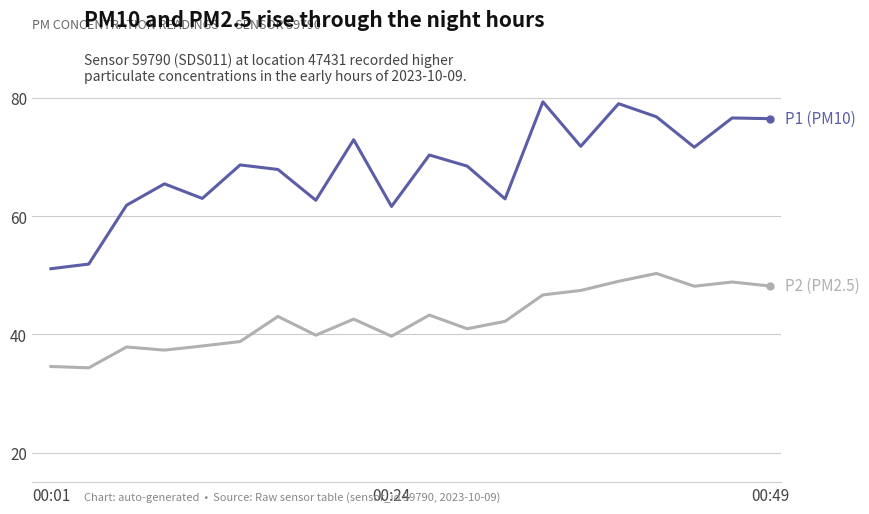

What is the minimum value shown in the chart?

34.4